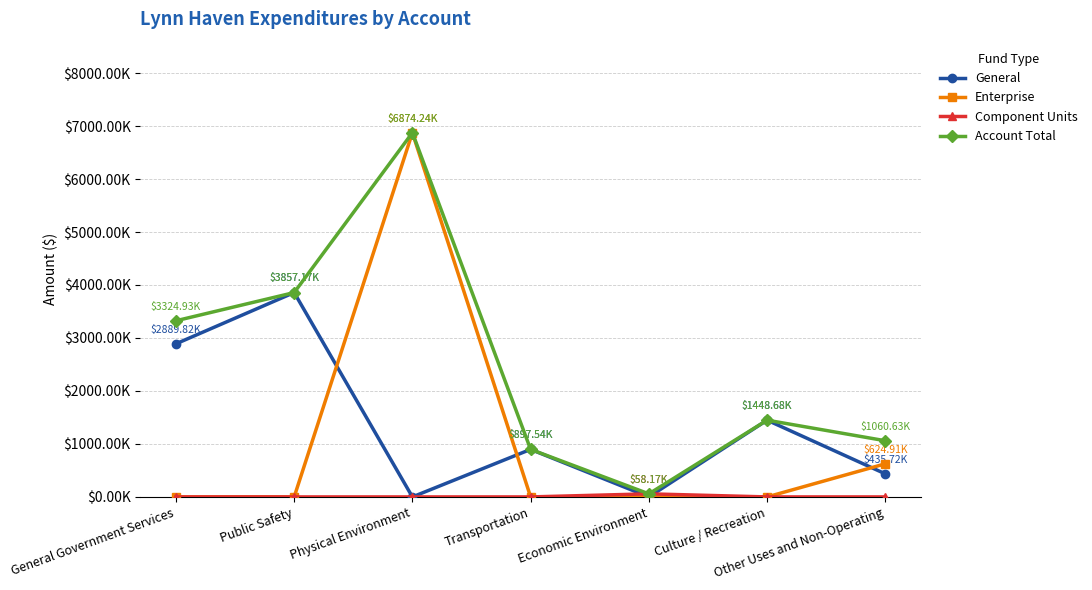

Does the chart have visible grid lines?

Yes